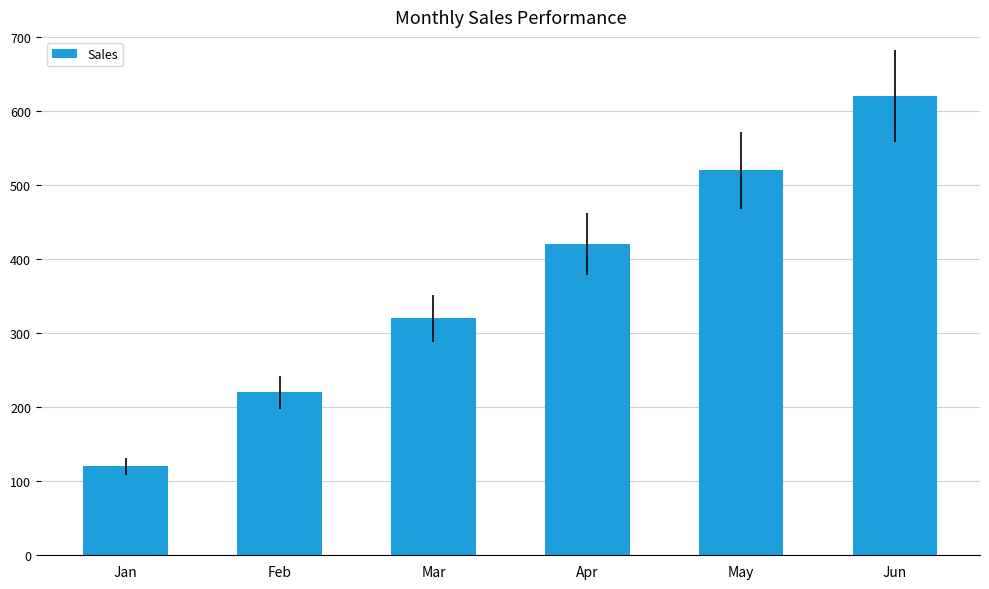

What is the sum of all values?

2220